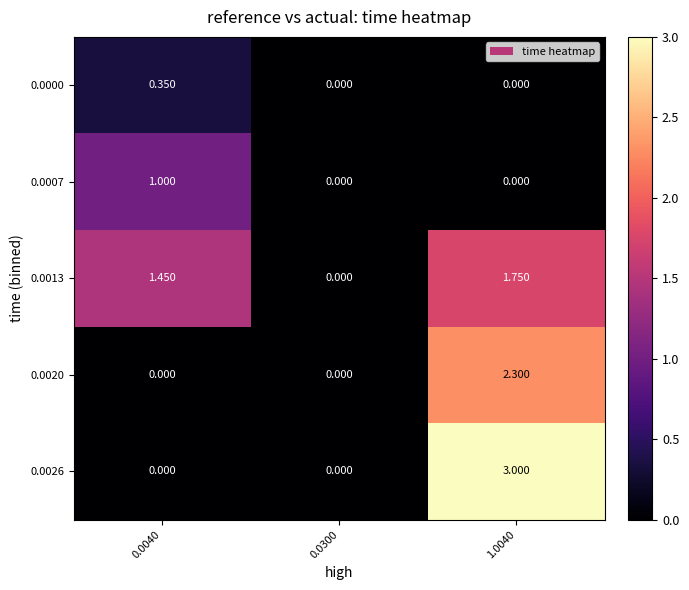

How many values in 0.0007 are above zero?

1